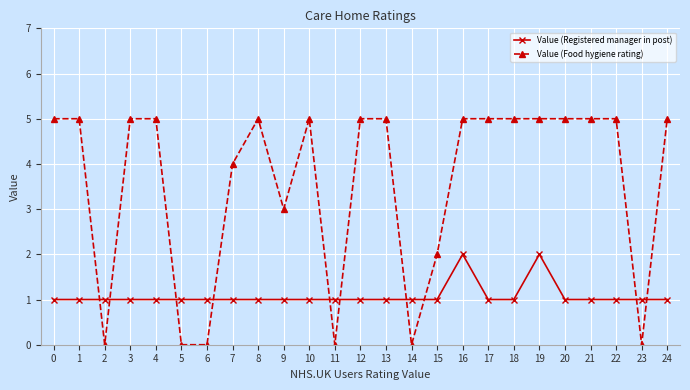

How many intersections are there between Value (Registered manager in post) and Value (Food hygiene rating)?

10